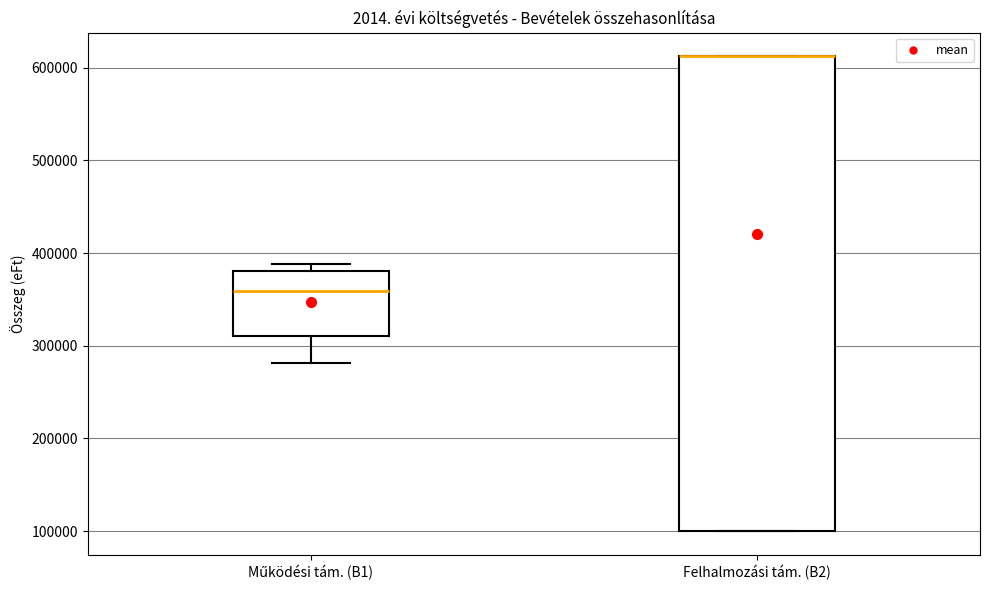

Reading left to right, transcribe this box plot: for each box, give where its median line is, the range the box spans, and where its two whiskers end, as read against the y-axis. The values are not printed on the chart, so give them approximately, as read against the axis.

Működési tám. (B1): median 360000, box 310000 to 380000, whiskers 280000 to 390000
Felhalmozási tám. (B2): median 610000 (drawn on the box's upper edge), box 100000 to 610000, whiskers 100000 to 610000